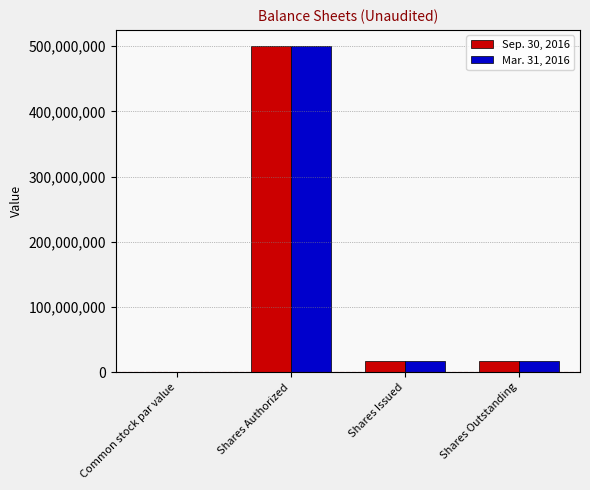

True or false: Mar. 31, 2016 has a value of 121866388.3 at Shares Authorized.

False